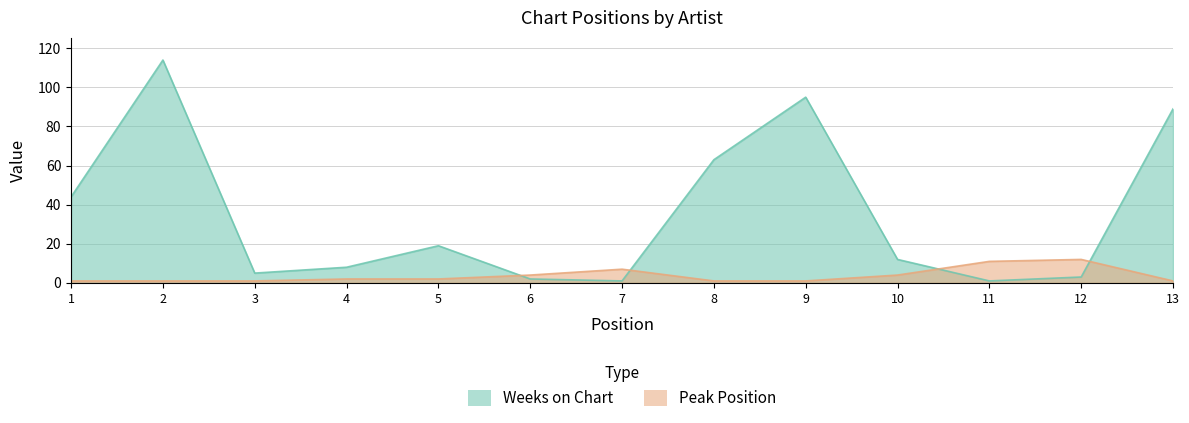

Between which two adjacent categories do Peak Position and Weeks on Chart first intersect?

5 and 6